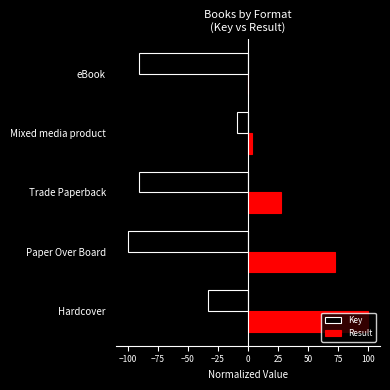

What are all the series names shown in the legend?

Key, Result